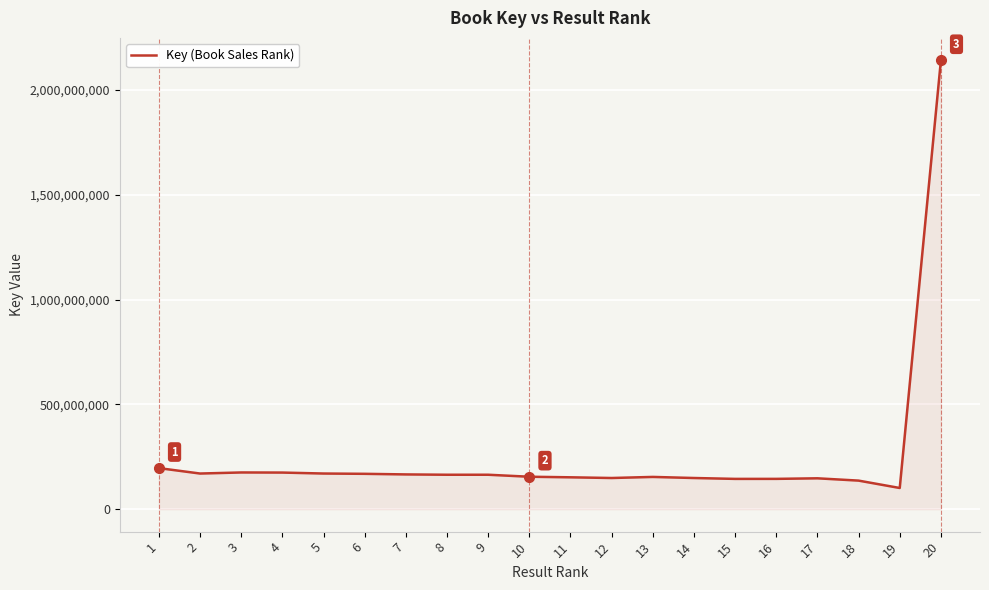

The chart shows a value of 148731626 at 14. True or false?

True